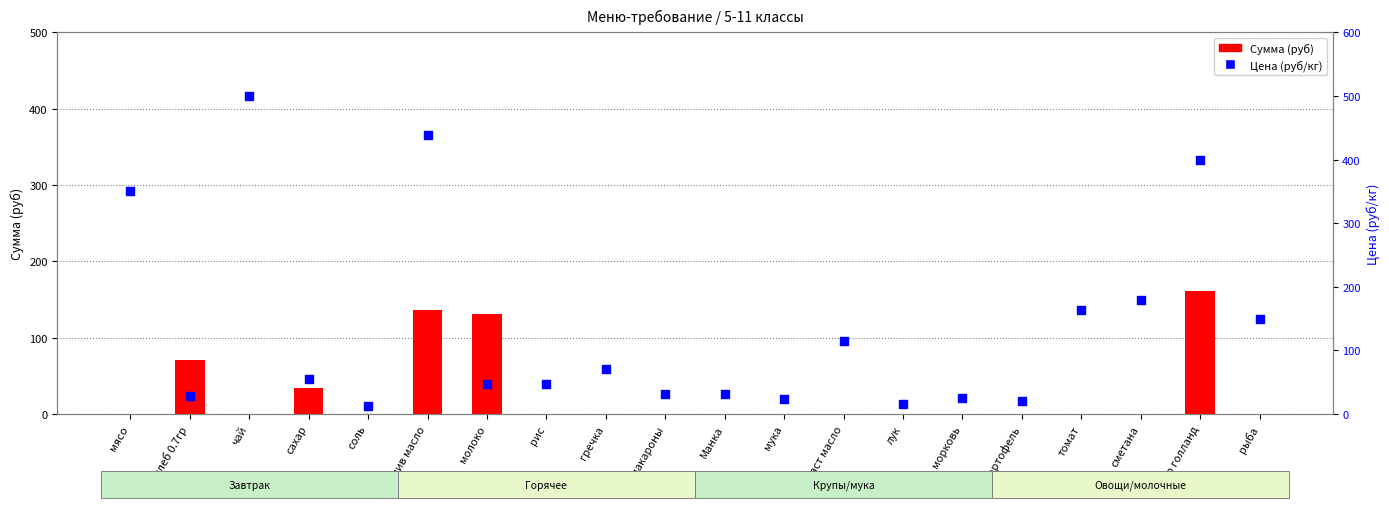

At which category is the sum across all series the highest?

слив масло